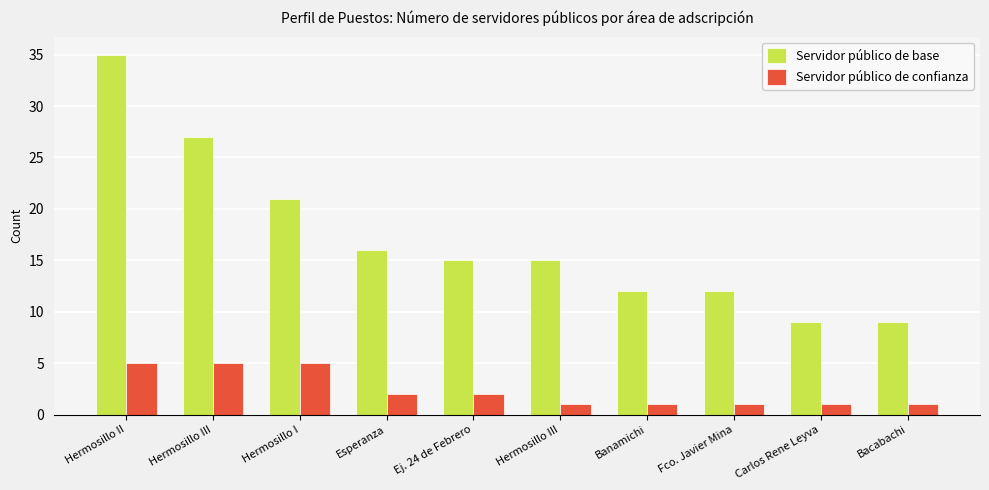

What is the difference between the Servidor público de base values at Ej. 24 de Febrero and Hermosillo III?

12